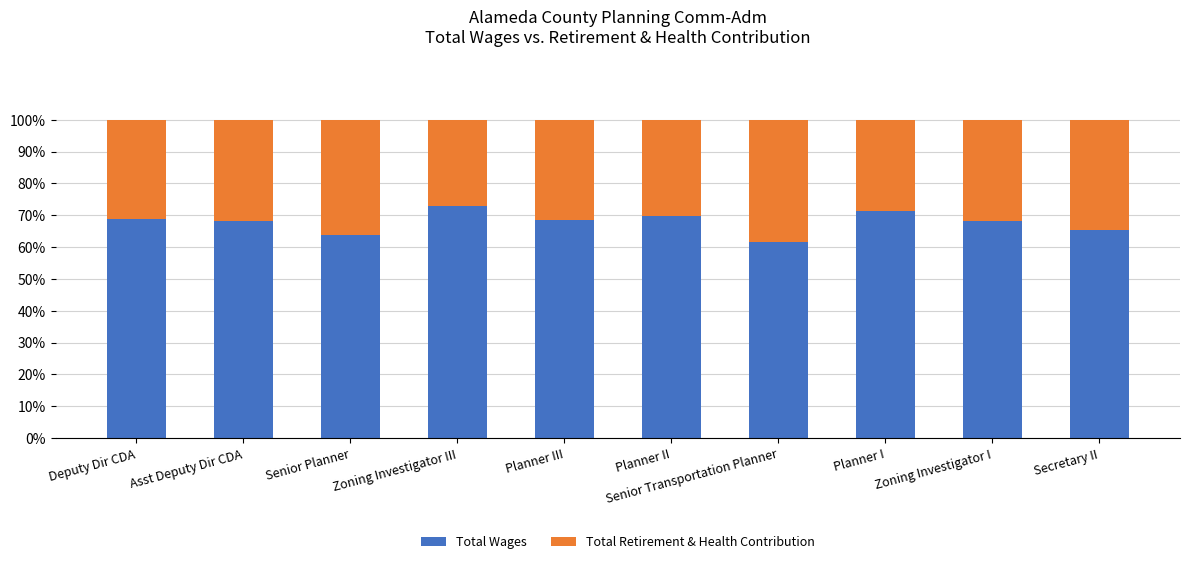

What is the average value of the Total Wages series?

67.8